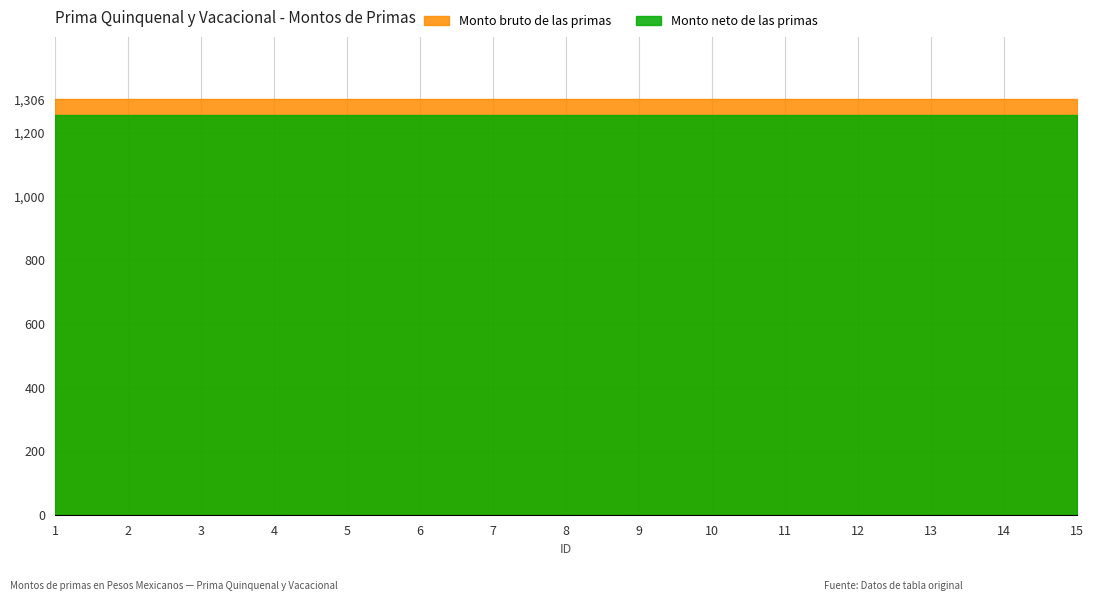

What is the sum of the Monto neto de las primas values at 7 and 5?

2510.1